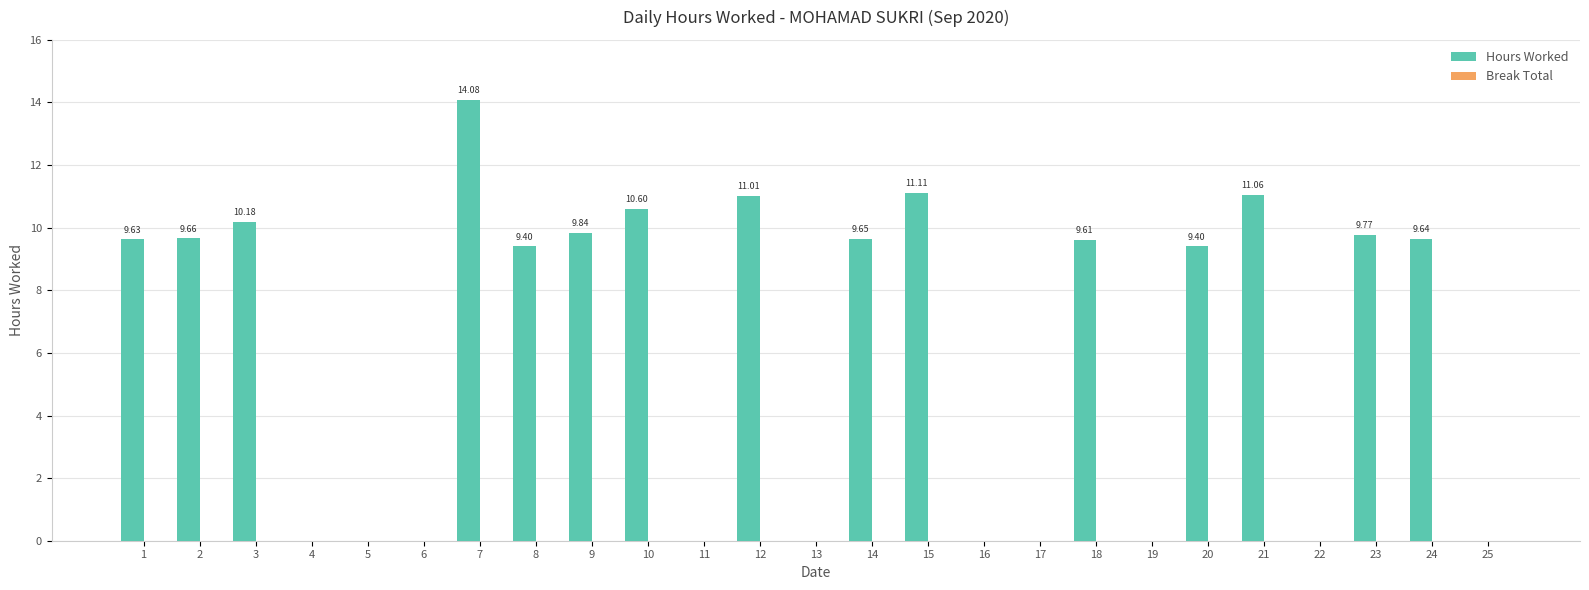

Are the bars horizontal?

No